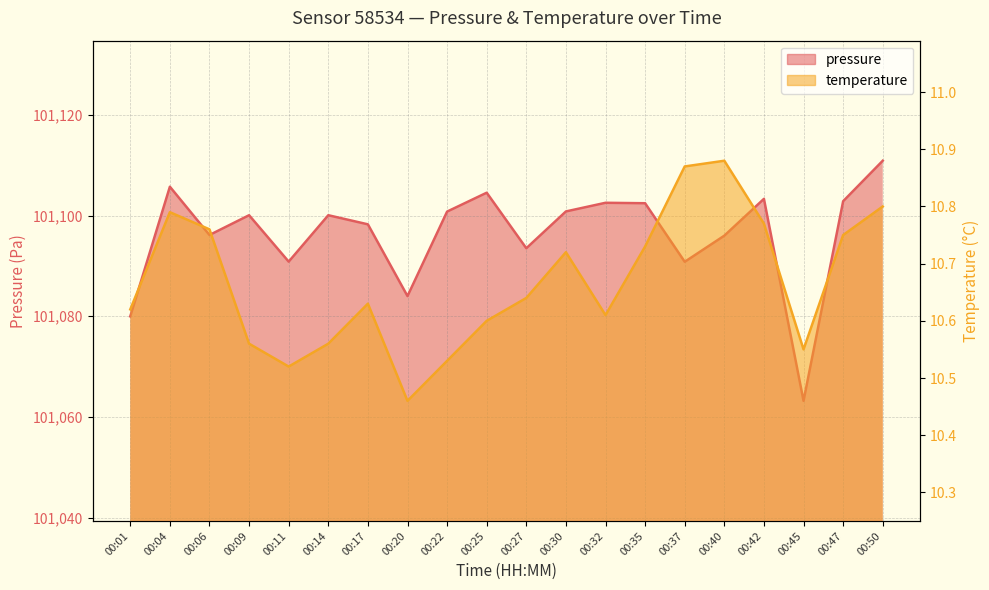

What is the spread (max minus min) of values at 00:42?

101092.5